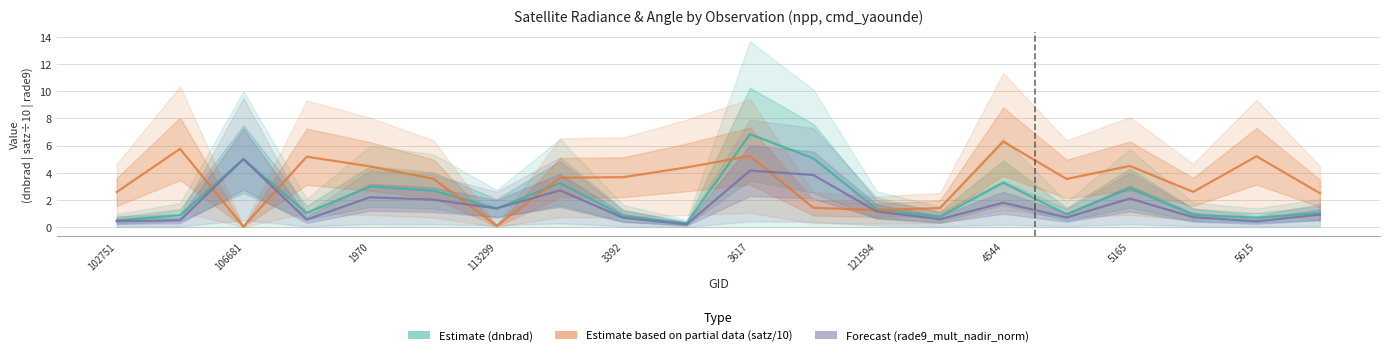

List the series in order of their overall mean, highest first.

Estimate based on partial data (satz/10), Estimate (dnbrad), Forecast (rade9_mult_nadir_norm)